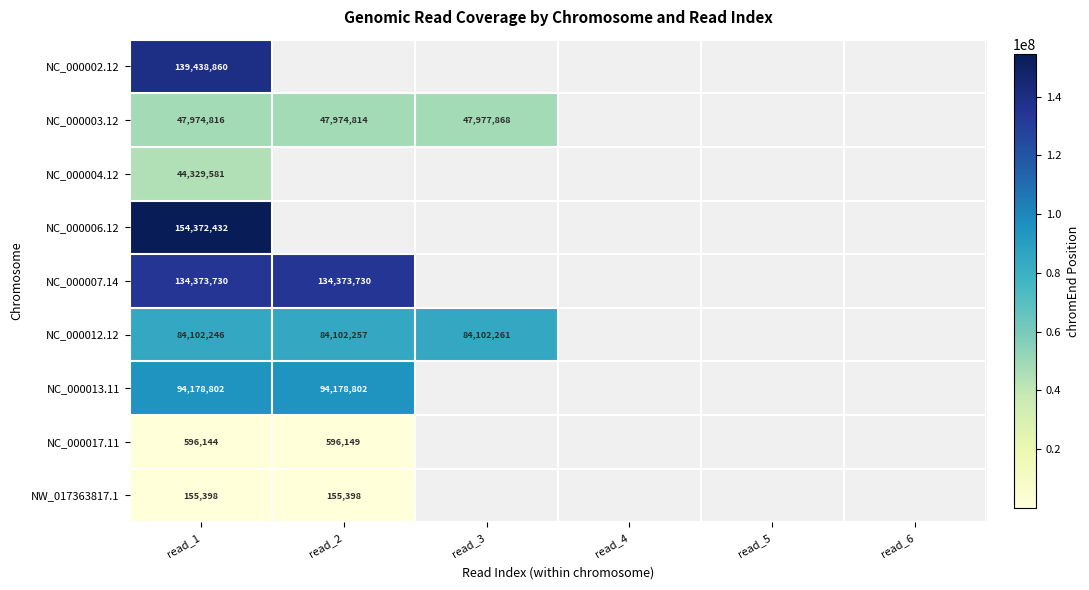

Is it true that NC_000002.12 equals 139438860 at read_1?

True